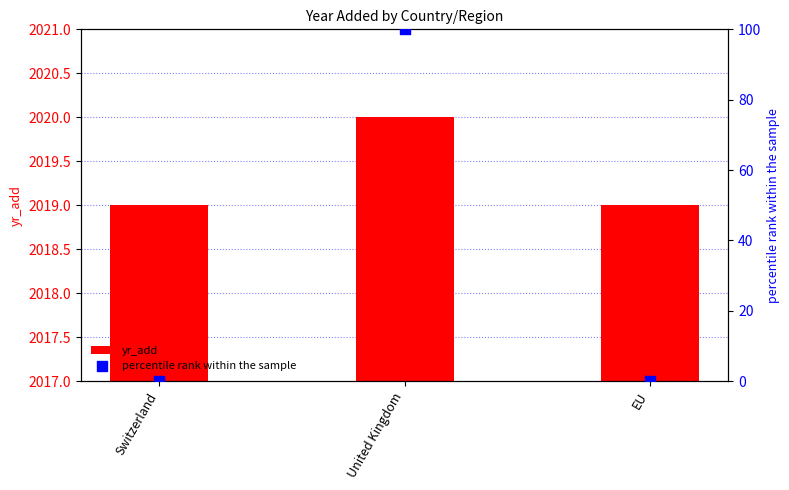

What are all the series names shown in the legend?

yr_add, percentile rank within the sample